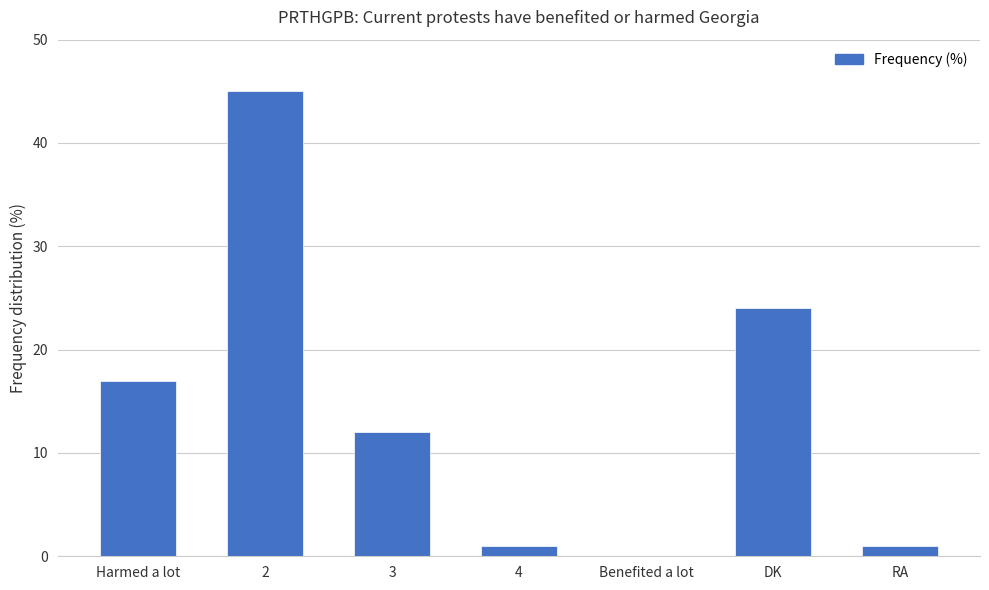

What is the sum of the values at 2 and 3?

57